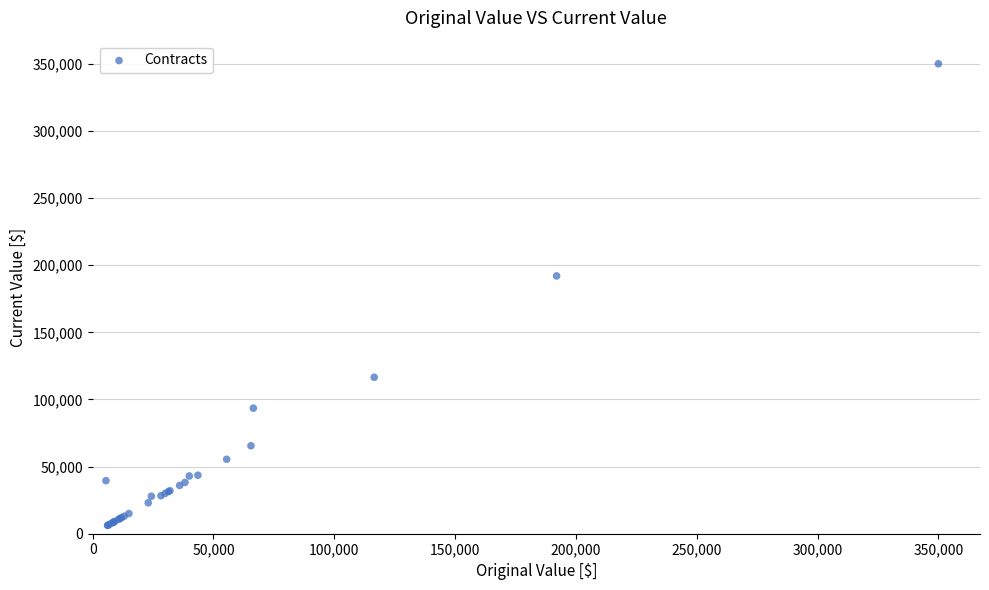

What Y value in the scatter plot is closest to 178089?

192000.0